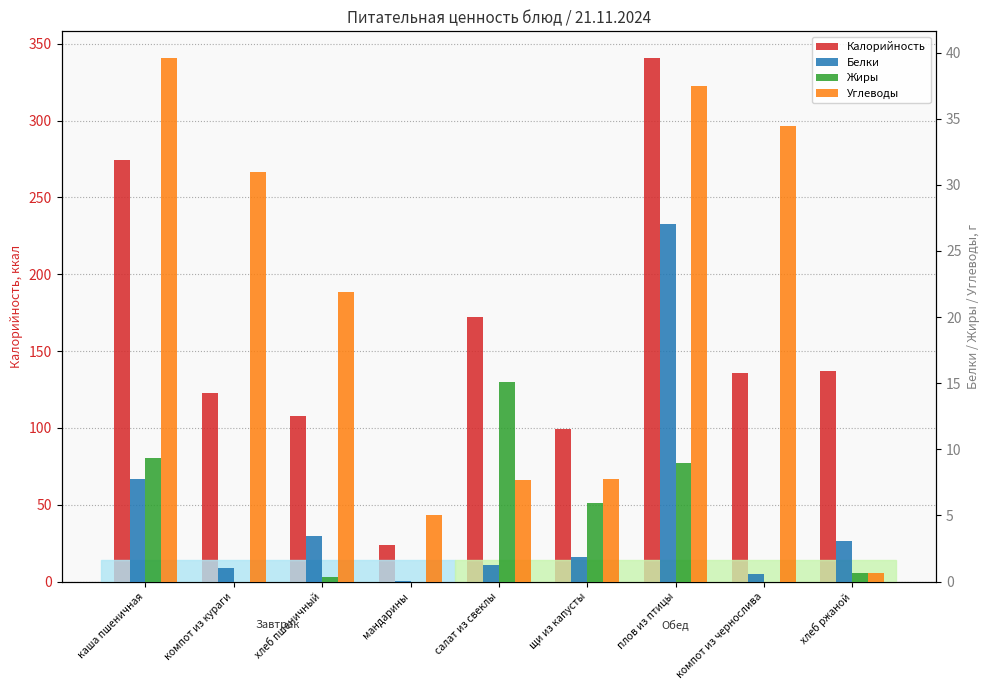

Which category has the lowest value across all series?

компот из кураги